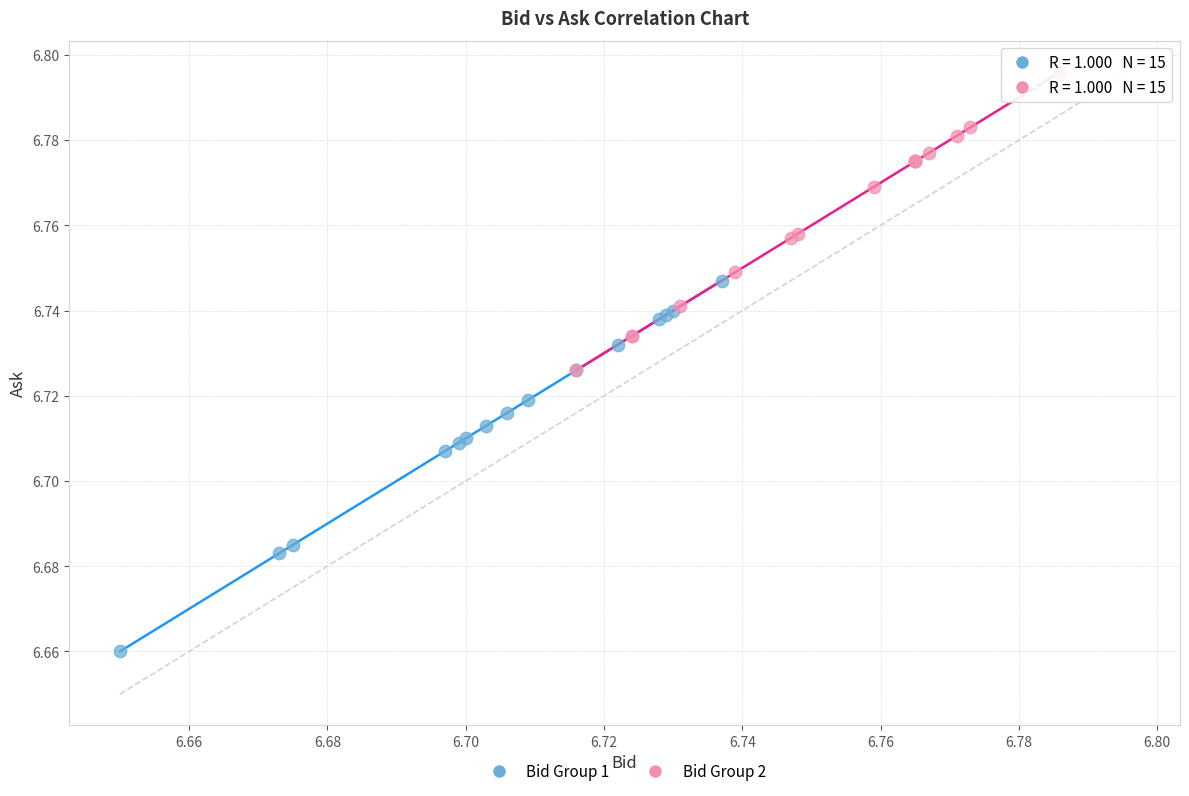

Which series contains the highest Y value?

Bid Group 2